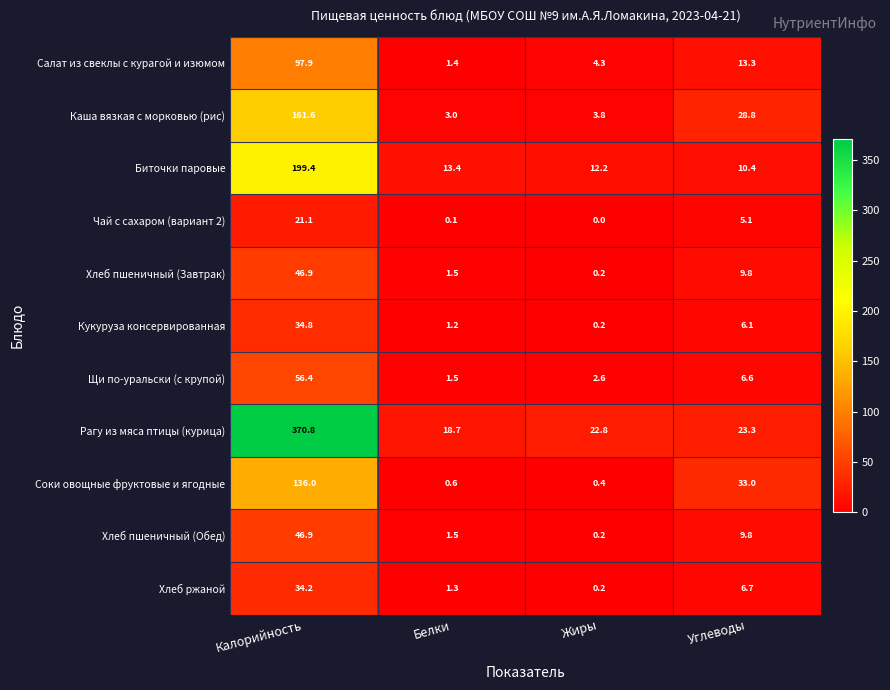

What is the difference between the maximum and minimum values in the Хлеб пшеничный (Завтрак) series?

46.7